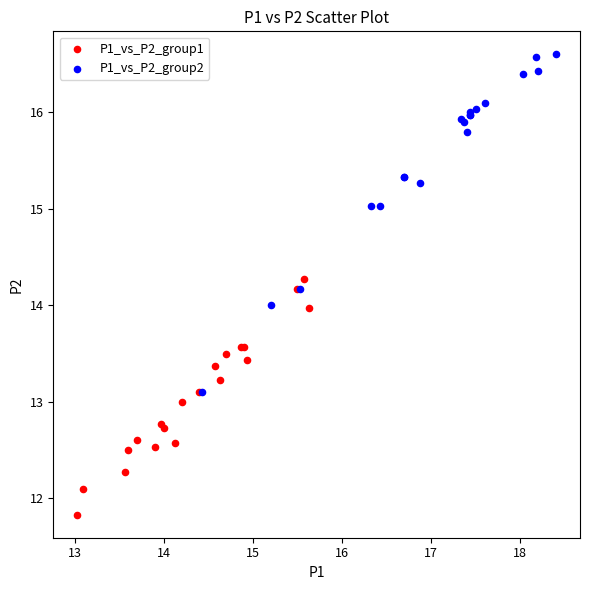

Which series has the largest Y range (max minus min)?

P1_vs_P2_group2